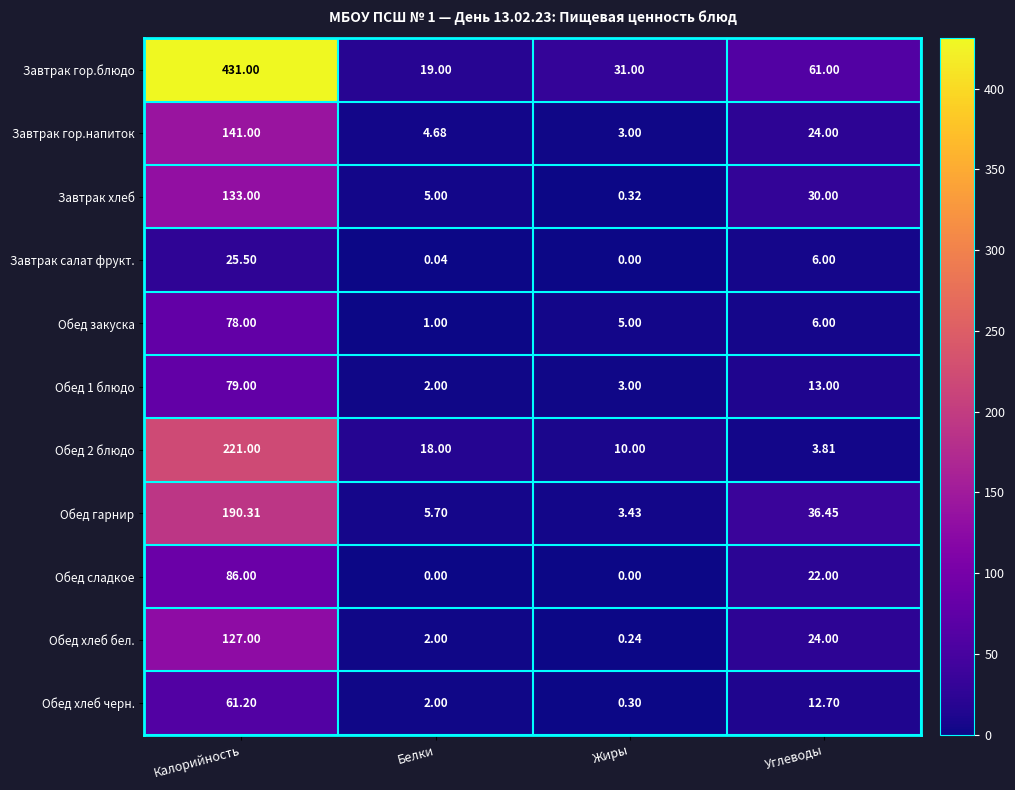

Which series changed the most between Калорийность and Жиры?

Завтрак гор.блюдо